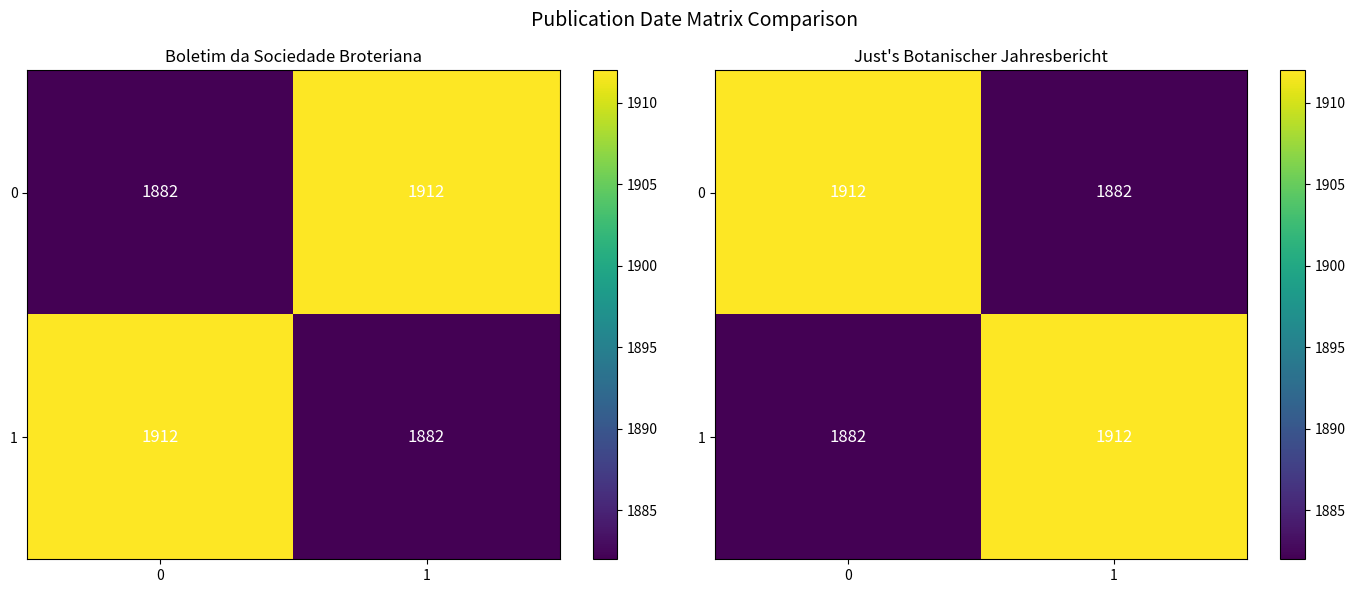

The value of 1 at 0 is 1882. True or false?

True